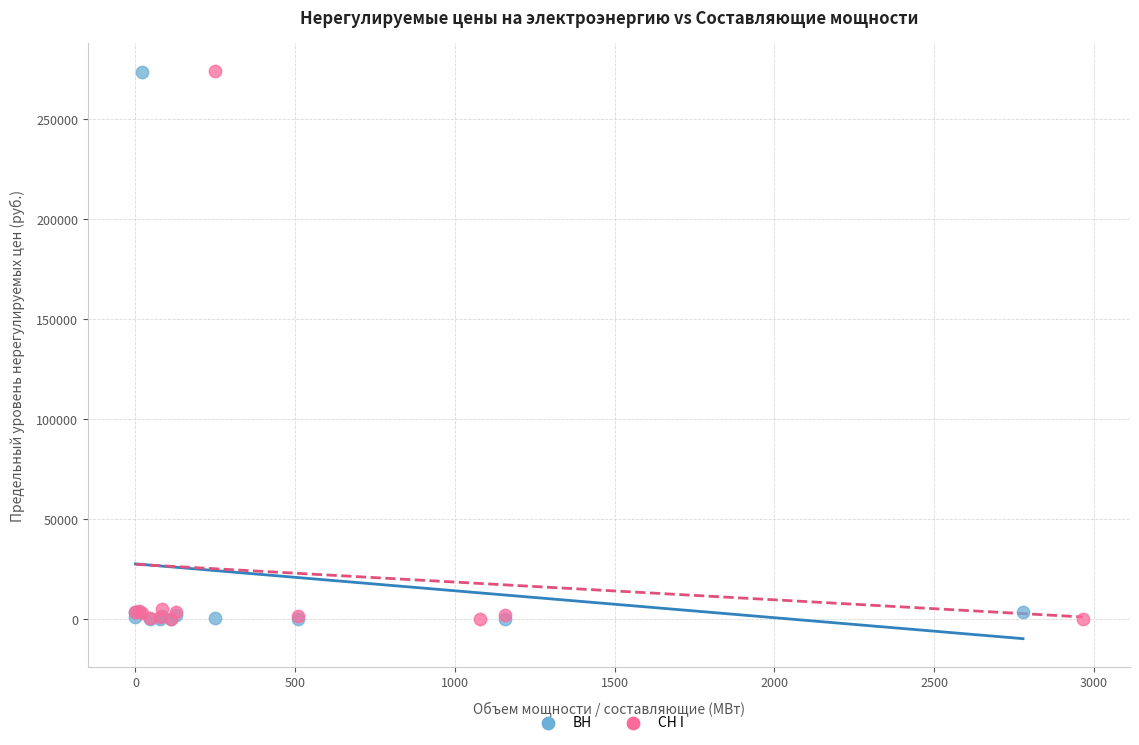

What are all the series names shown in the legend?

ВН, СН I